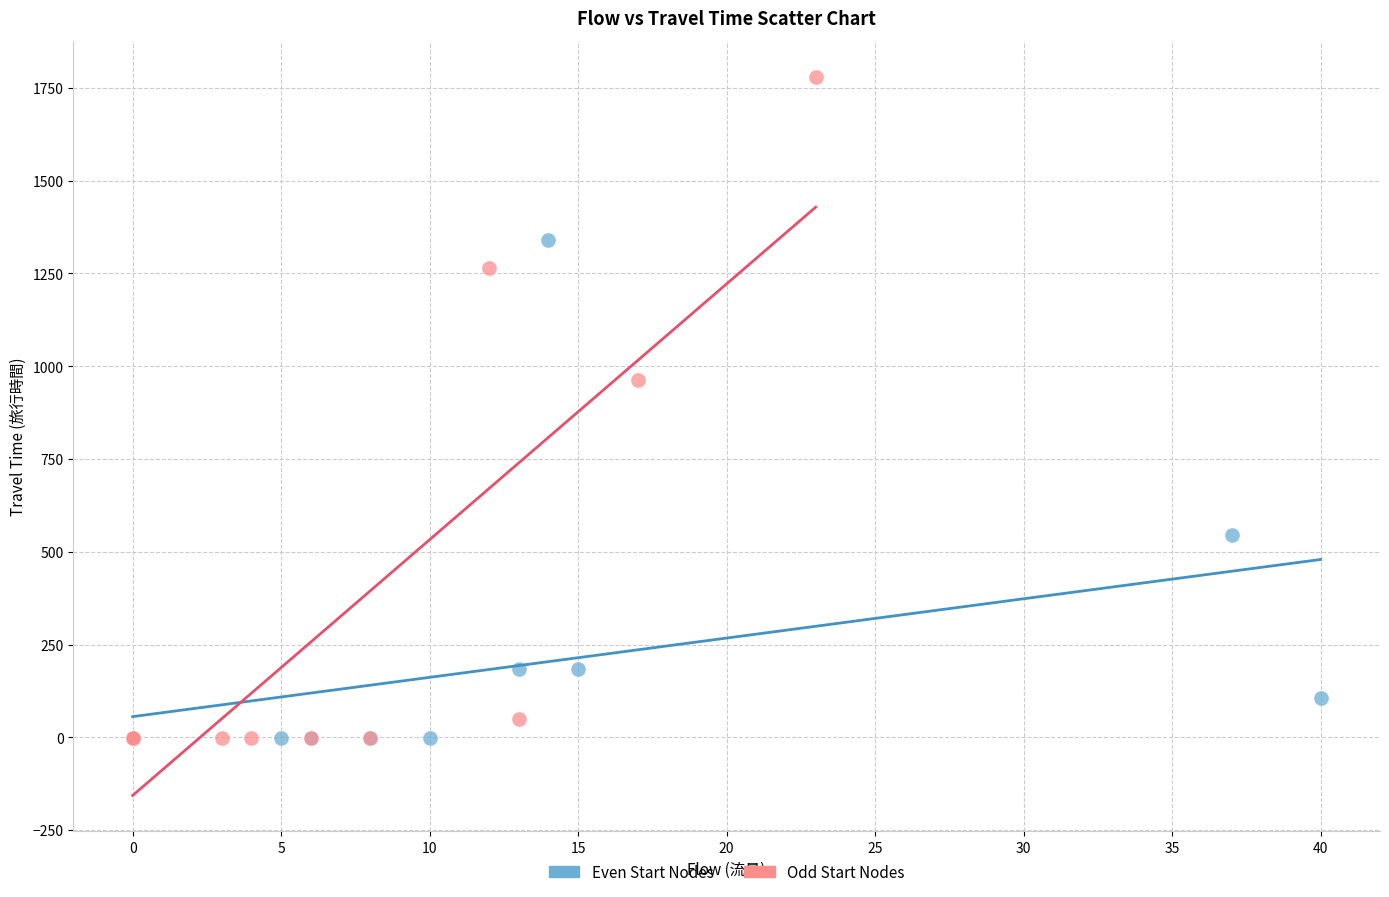

Which series reaches the maximum Y coordinate?

Odd Start Nodes